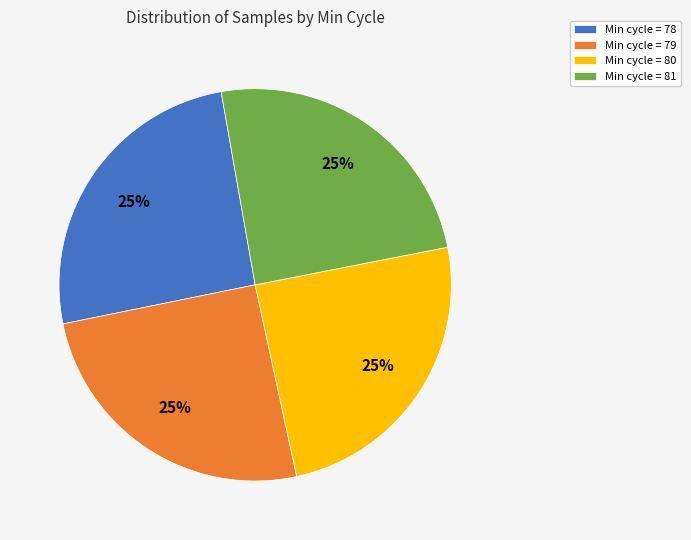

To the nearest percent, what is the average slice percentage?

25%